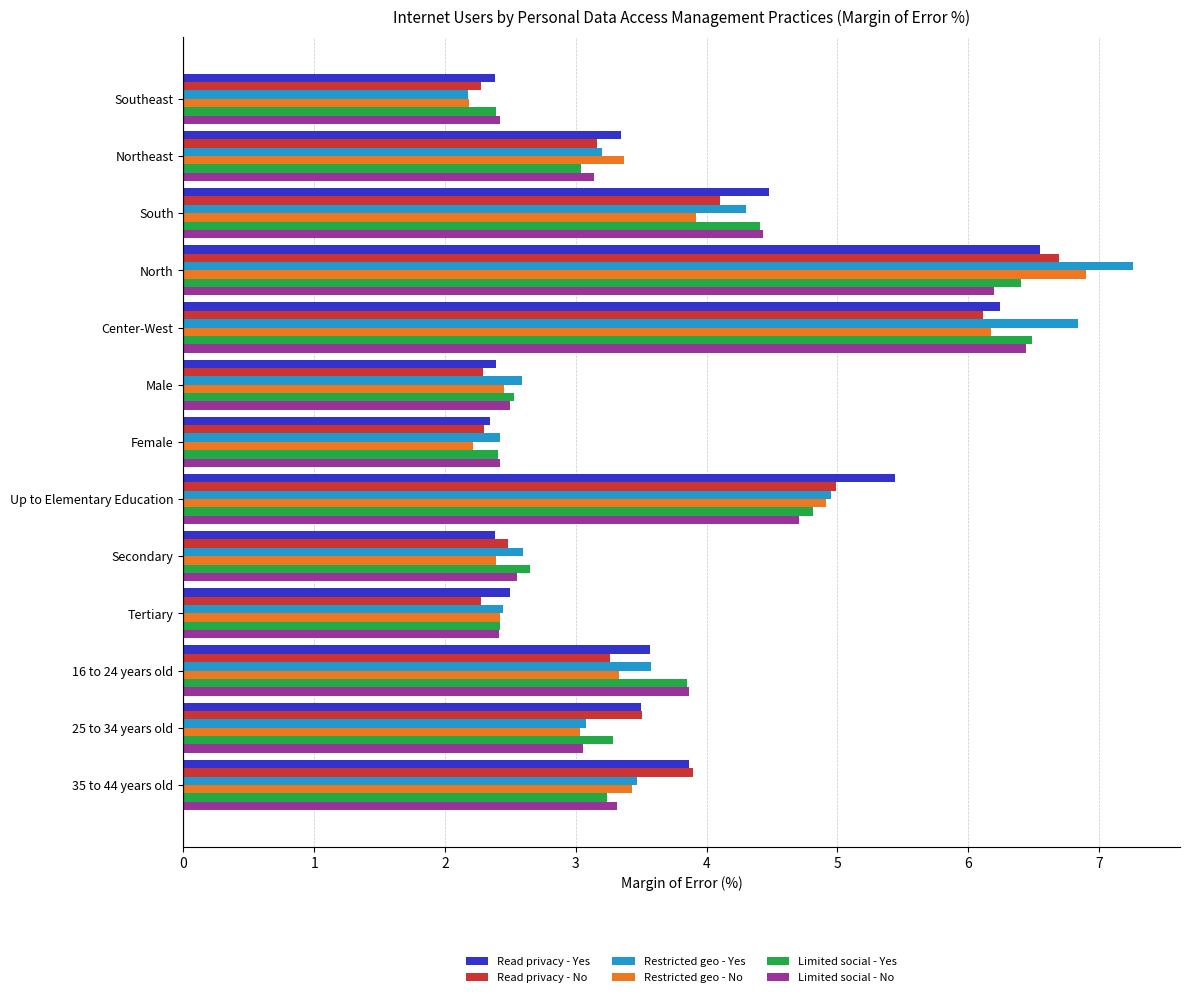

Count the number of categories in the chart.

13